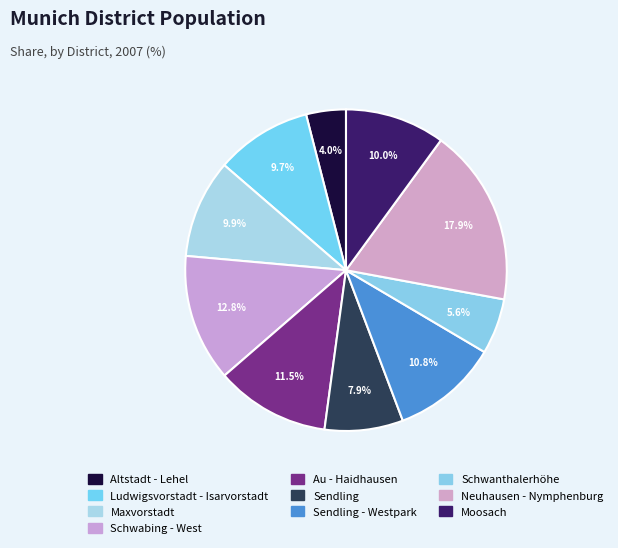

How many segments does this pie chart have?

10